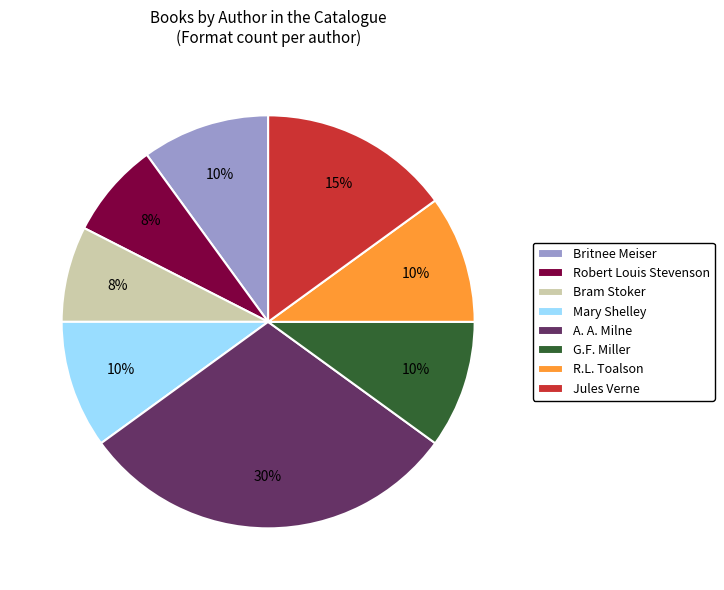

Approximately how many times larger is the value at Mary Shelley compared to Britnee Meiser?

1.0